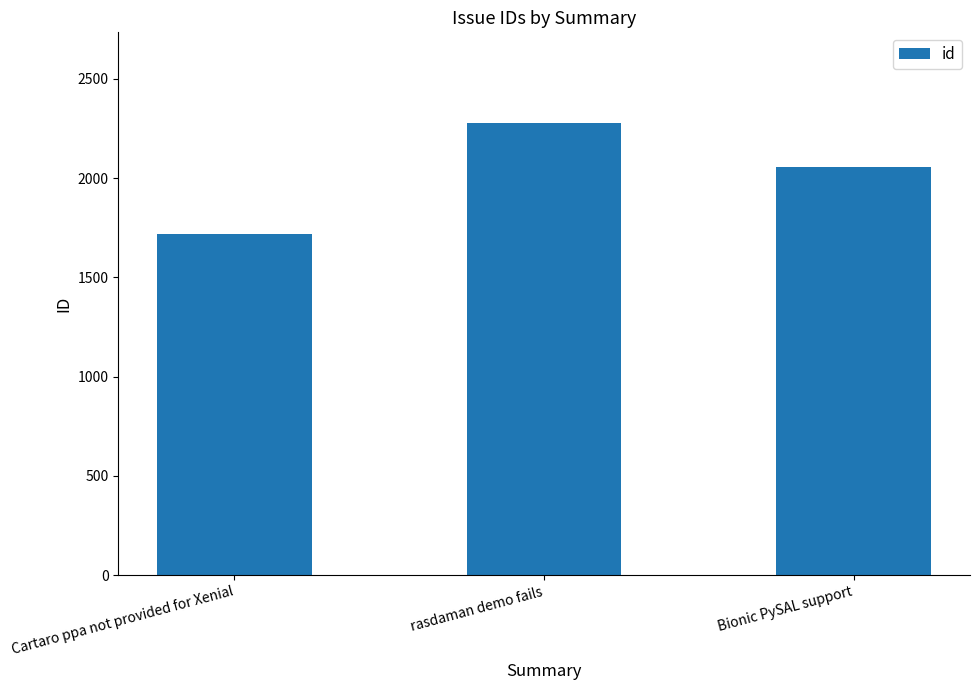

List the labels in order of value, smallest first.

Cartaro ppa not provided for Xenial, Bionic PySAL support, rasdaman demo fails